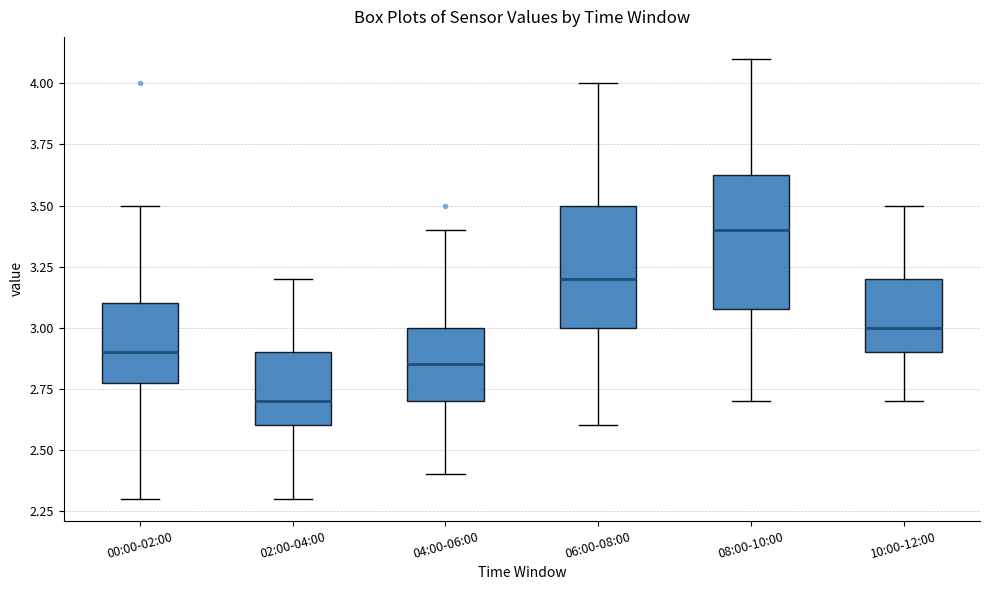

Reading left to right, read every box against the y-axis: the position of its median line, the range the box covers, and the ends of its whiskers. The values are not printed on the chart, so give them approximately, as read against the axis.

00:00-02:00: median 2.90, box 2.80 to 3.10, whiskers 2.30 to 3.50
02:00-04:00: median 2.70, box 2.60 to 2.90, whiskers 2.30 to 3.20
04:00-06:00: median 2.85, box 2.70 to 3.00, whiskers 2.40 to 3.40
06:00-08:00: median 3.20, box 3.00 to 3.50, whiskers 2.60 to 4.00
08:00-10:00: median 3.40, box 3.10 to 3.65, whiskers 2.70 to 4.10
10:00-12:00: median 3.00, box 2.90 to 3.20, whiskers 2.70 to 3.50